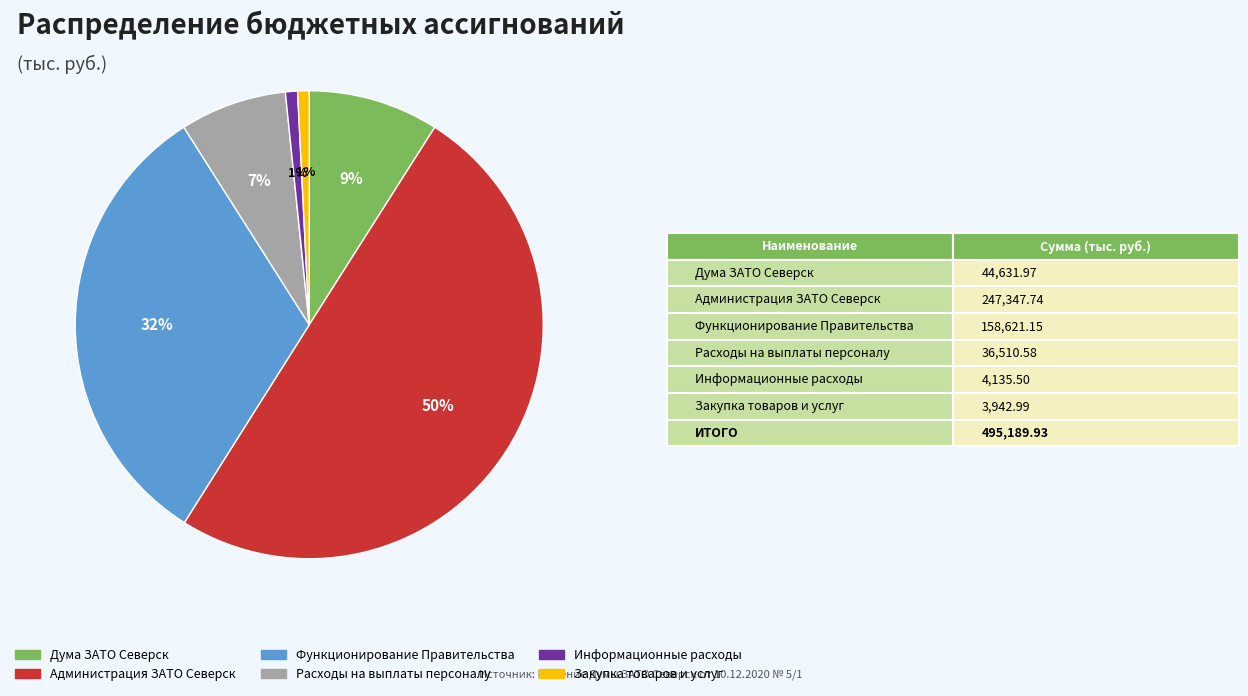

To the nearest percent, what portion does Функционирование Правительства represent?

32%